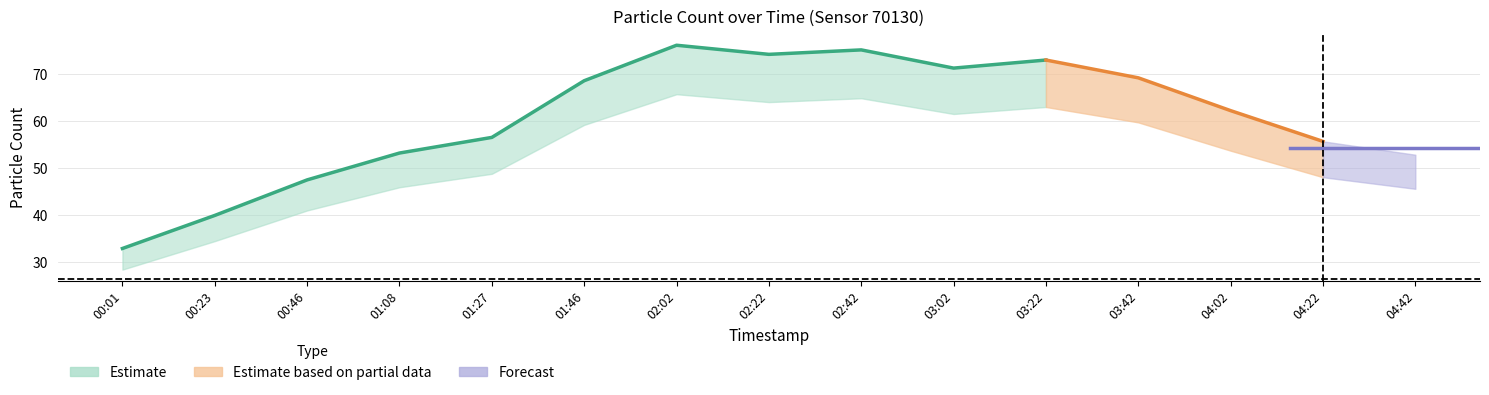

At which label is N1 closest to 54?

01:08